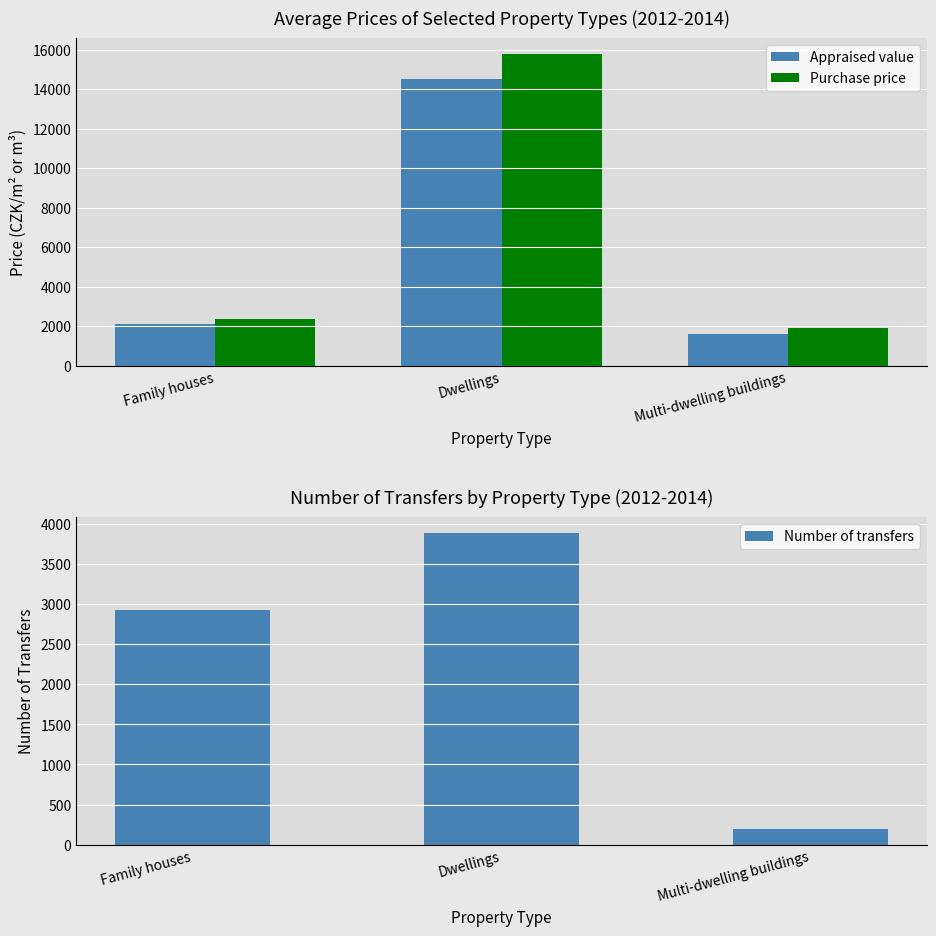

How many values in the Appraised value series exceed 2099?

1